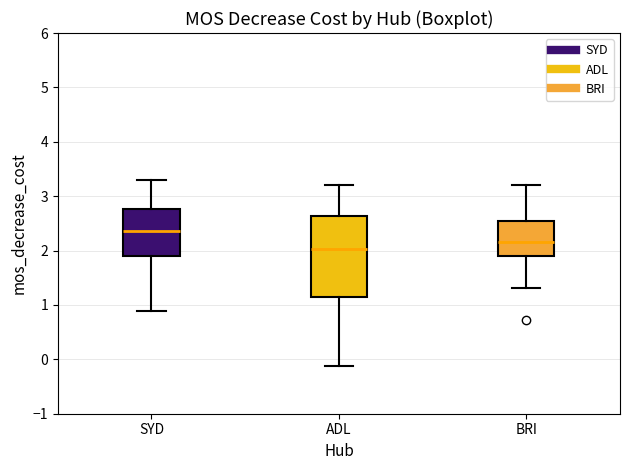

Comparing the boxes themselves (not the whiskers), which one is the tallest?

ADL